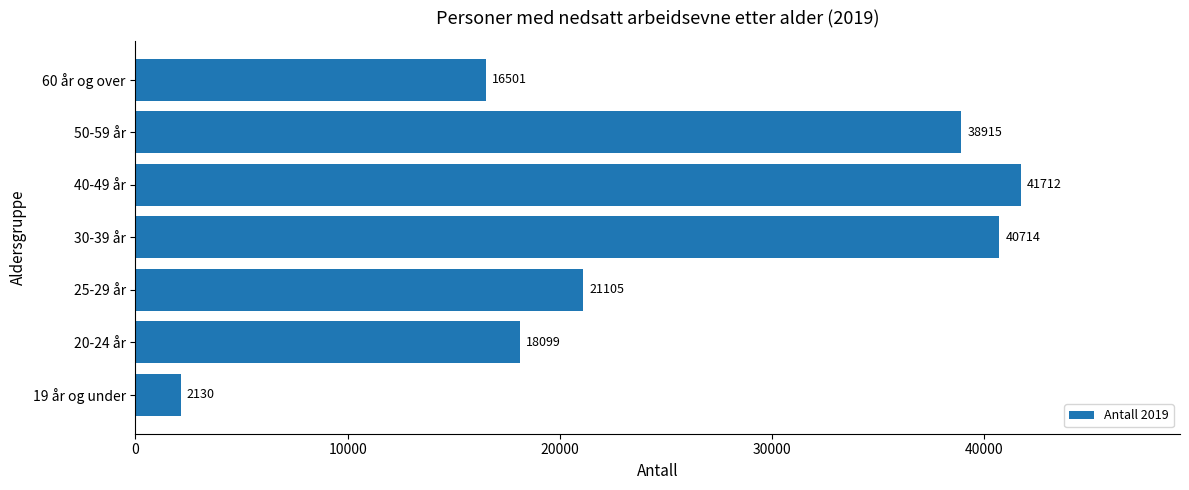

What is the difference between the second highest and second lowest values?

24213